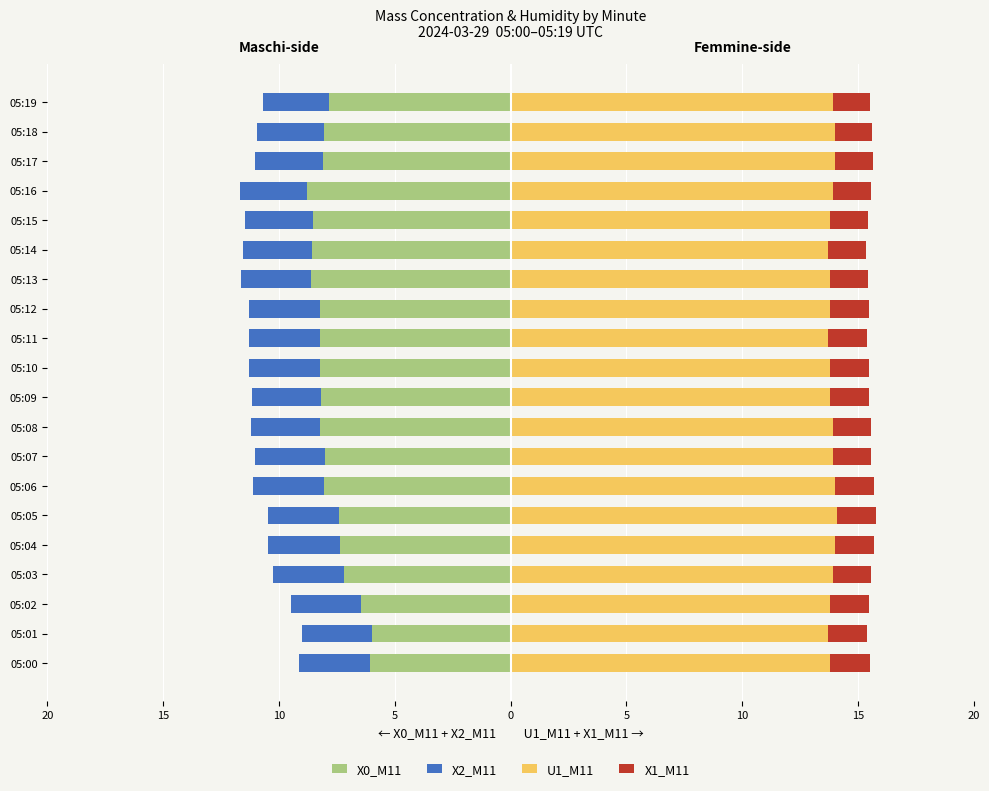

What is the highest value of the X0_M11 series?

-6.0